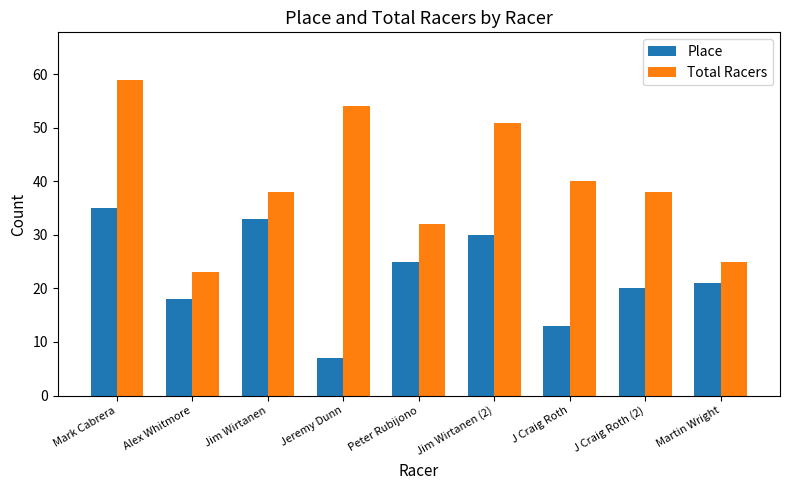

What is the label of the 3rd bar from the right?

J Craig Roth